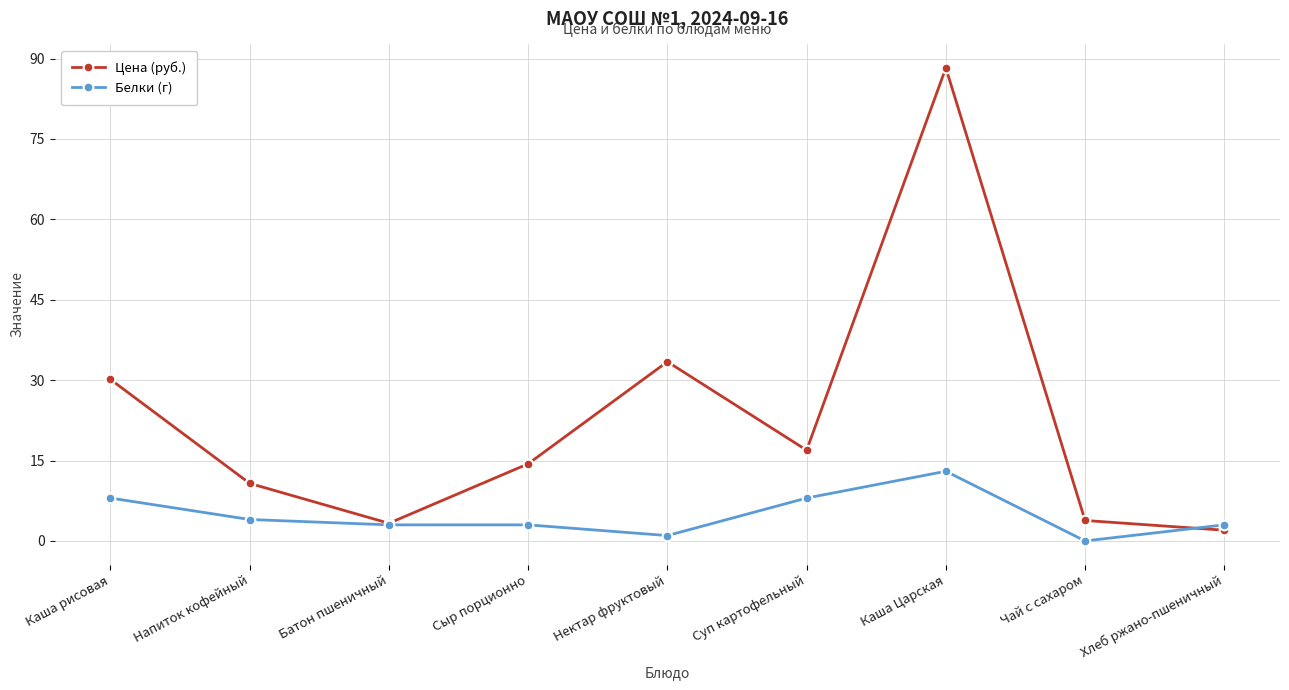

List the series in order of their peak value, highest first.

Цена (руб.), Белки (г)